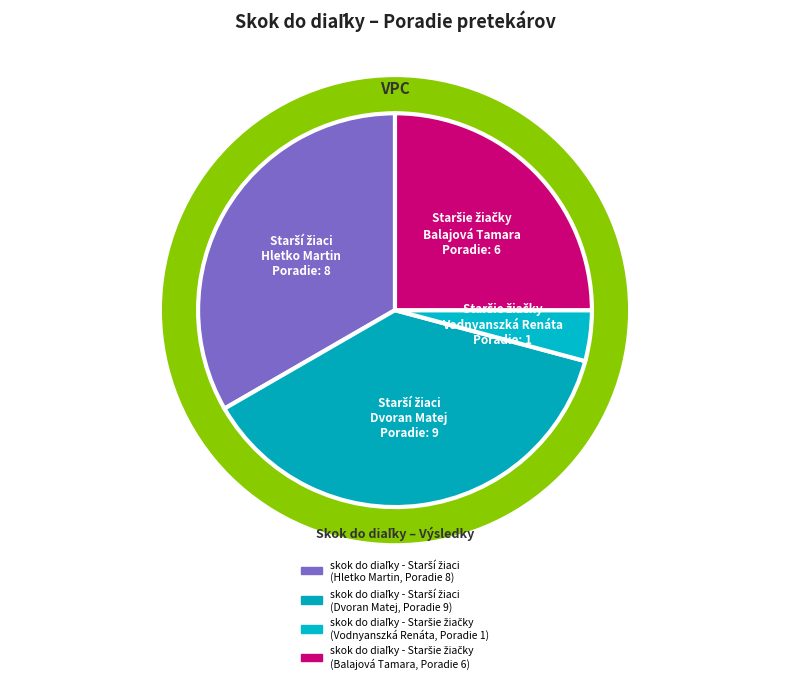

Which has a higher value, skok do diaľky - Starší žiaci
(Dvoran Matej, Poradie 9) or skok do diaľky - Staršie žiačky
(Balajová Tamara, Poradie 6)?

skok do diaľky - Starší žiaci
(Dvoran Matej, Poradie 9)